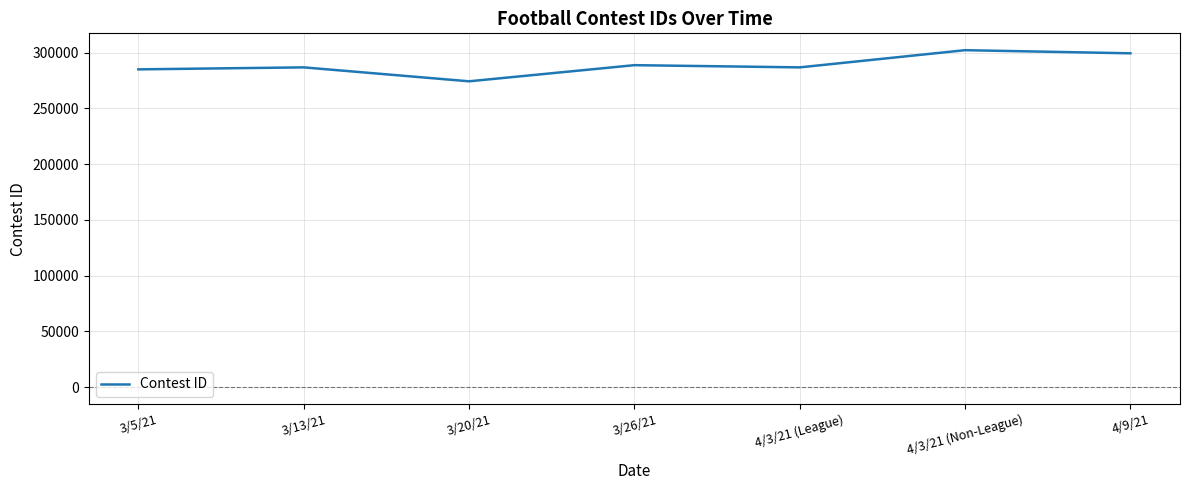

At which category does the chart reach its peak across all series?

4/3/21 (Non-League)